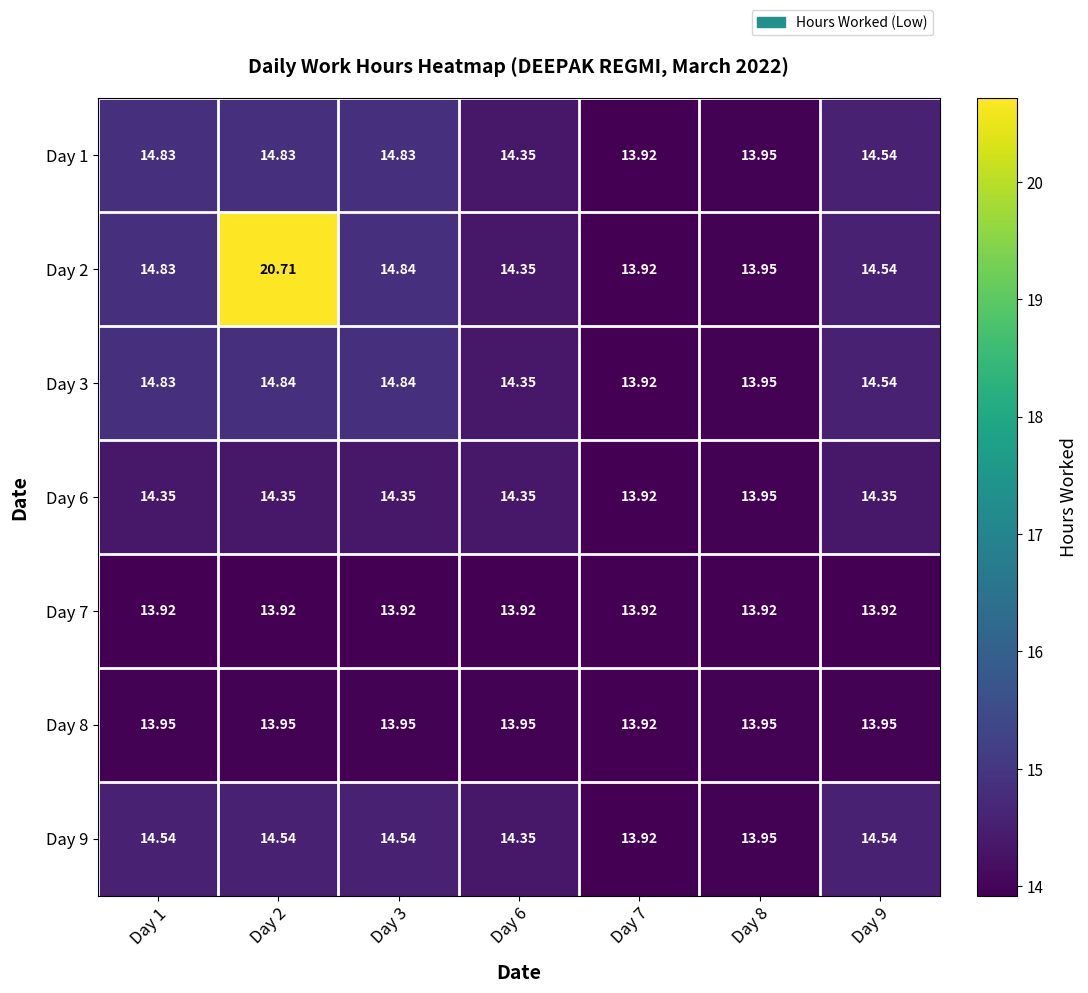

Is the value of Day 6 at Day 1 greater than the value of Day 8 at Day 3?

Yes